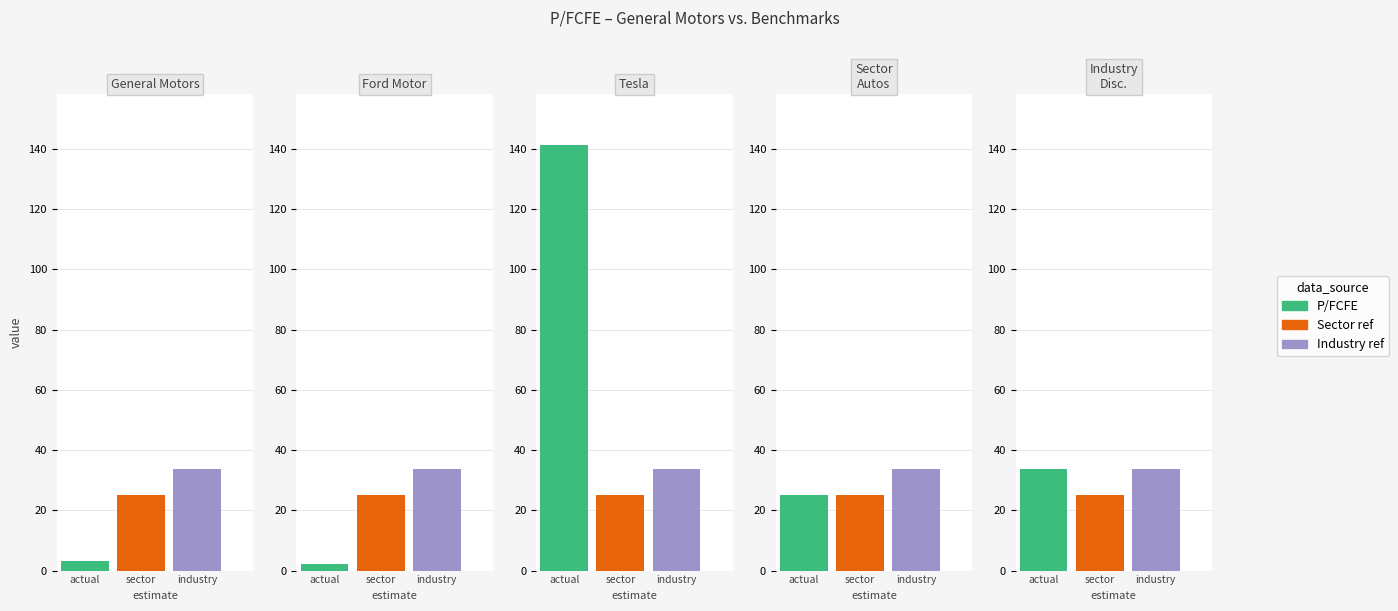

Is it true that the value at Automóviles y componentes is 43.7?

False